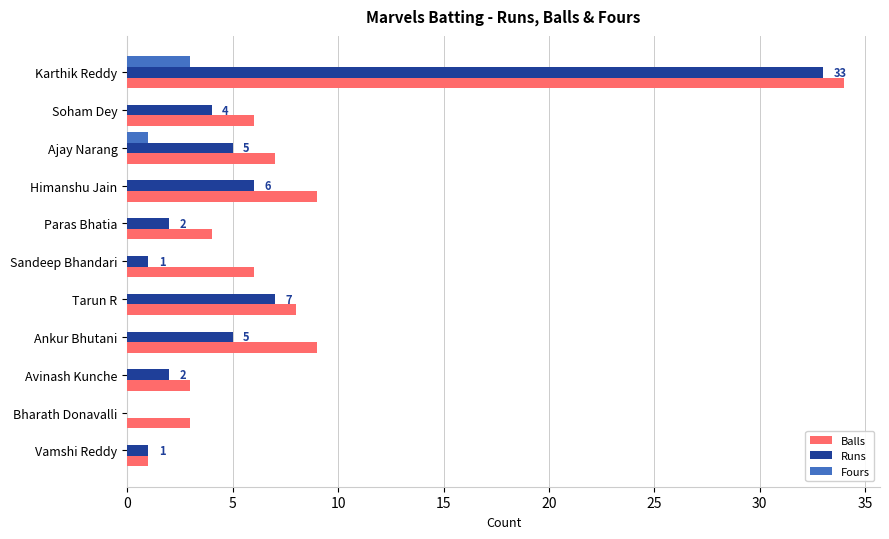

The value of Balls at Bharath Donavalli is 5. True or false?

False